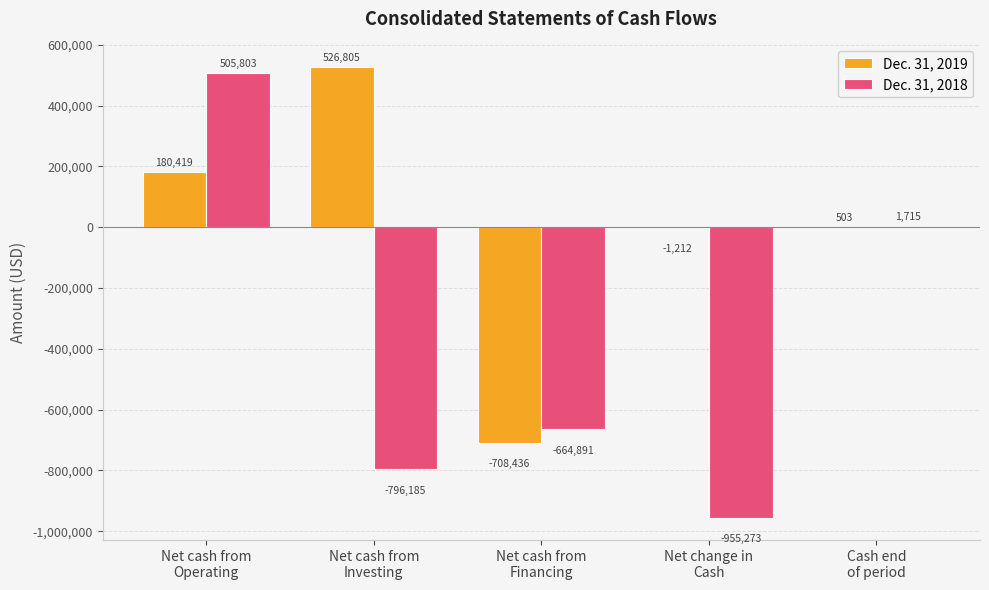

Reading left to right, transcribe all the data shown in this chart.

Dec. 31, 2019: 180419	526805	-708436	-1212	503
Dec. 31, 2018: 505803	-796185	-664891	-955273	1715